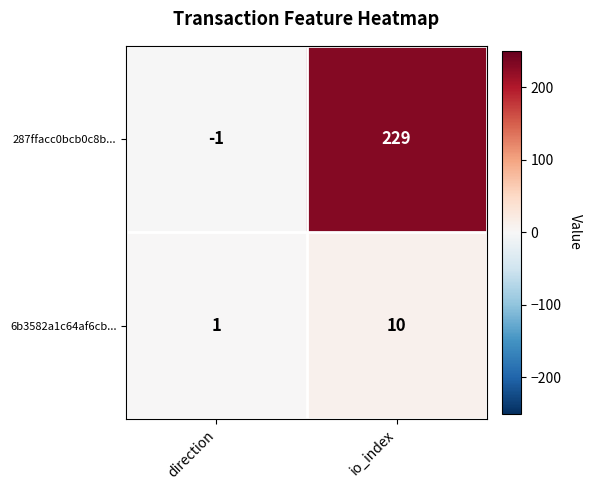

The 287ffacc0bcb0c8b... series shows 96 at io_index. True or false?

False